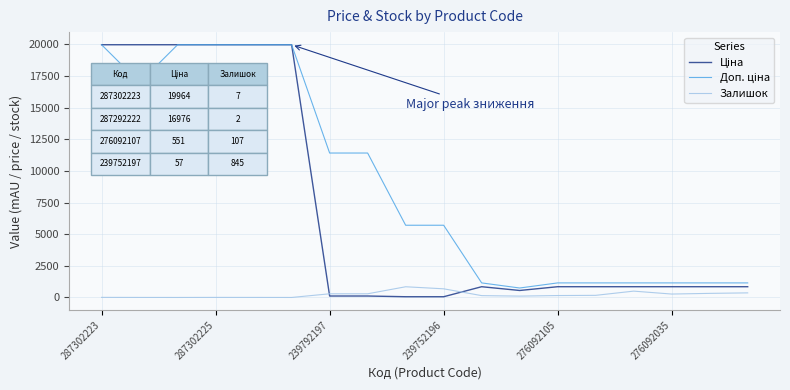

What is the highest value of the Залишок series?

845.0